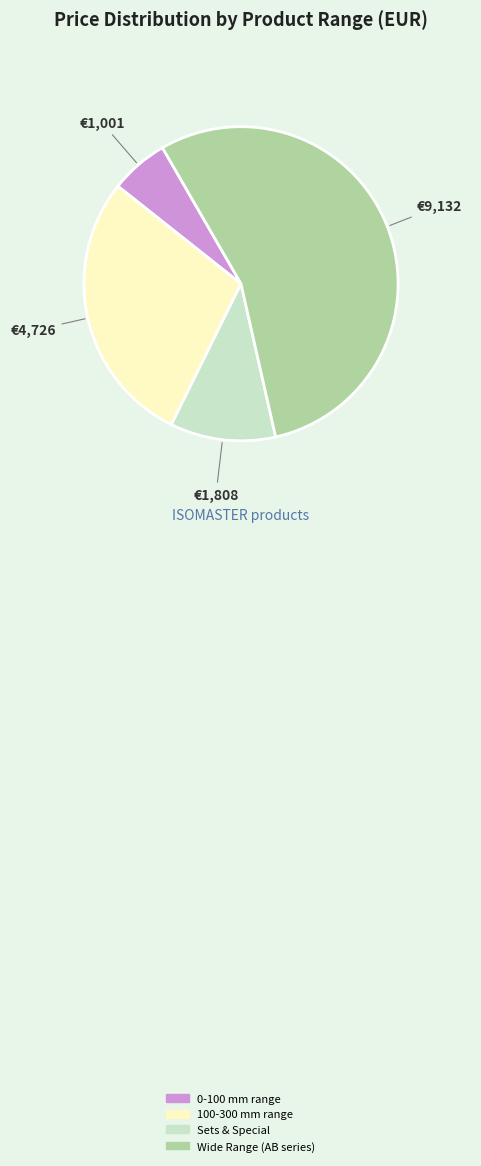

Is the sum of Wide Range (AB series) and 100-300 mm range greater than half?

Yes